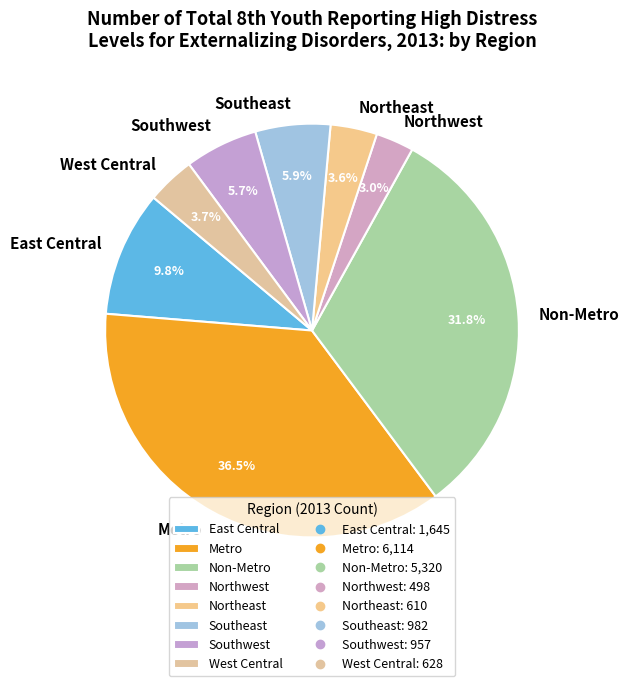

Which slice is the smallest?

Northwest